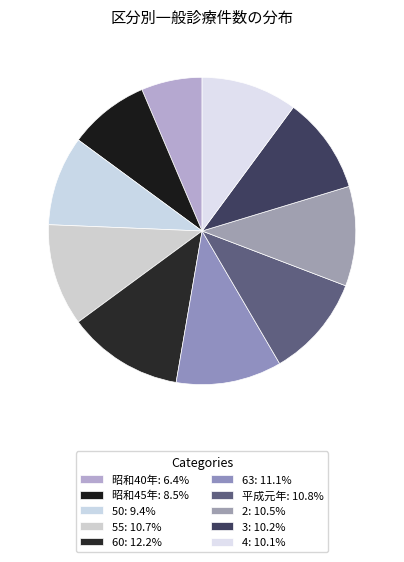

Combined, do 4 and 昭和45年 account for over 50%?

No